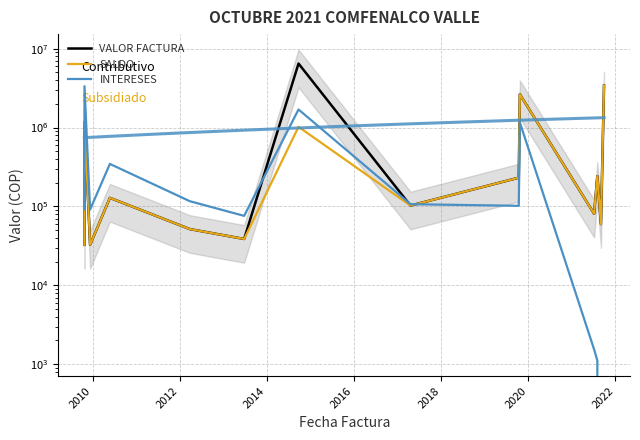

What is the difference between the maximum and minimum values in the SALDO series?

3372480.0